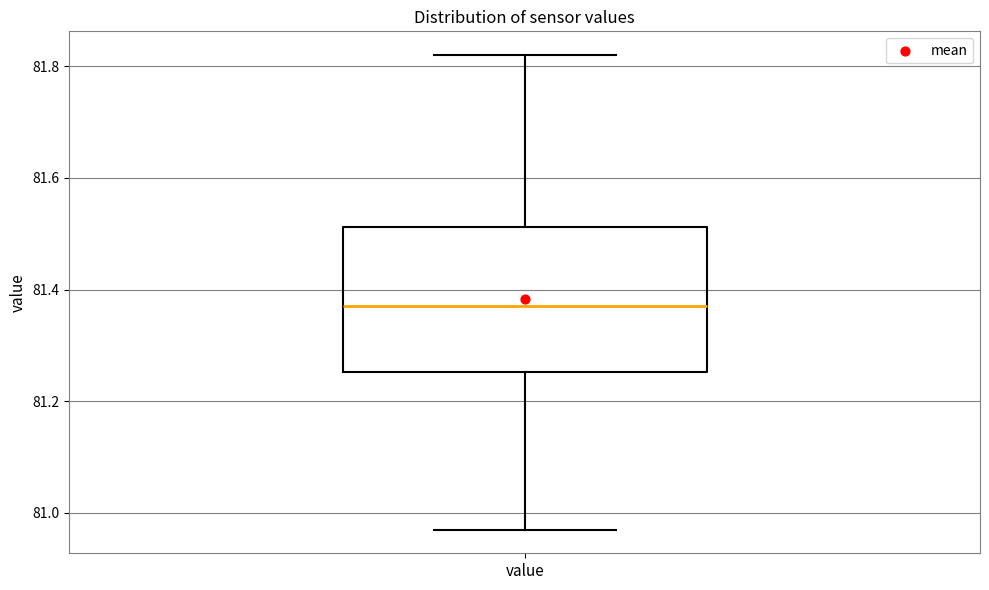

Transcribe this box plot: give where the median line is, the range the box spans, and where the two whiskers end, as read against the y-axis. The values are not printed on the chart, so give them approximately, as read against the axis.

median 81.38, box 81.26 to 81.52, whiskers 80.98 to 81.82